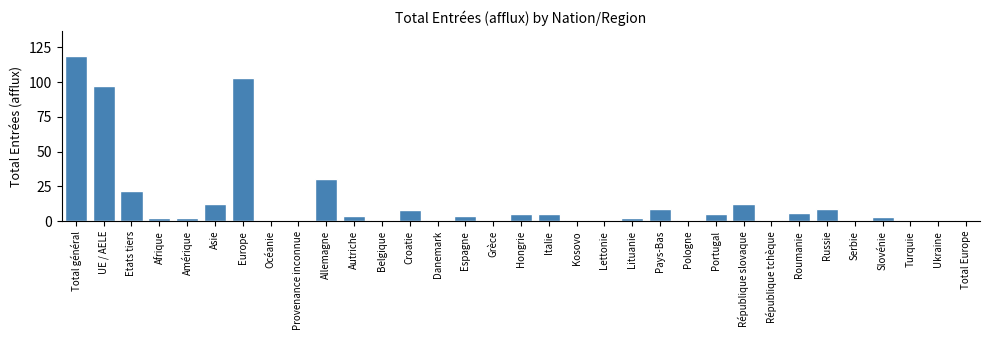

The chart shows a value of 4 at Espagne. True or false?

True